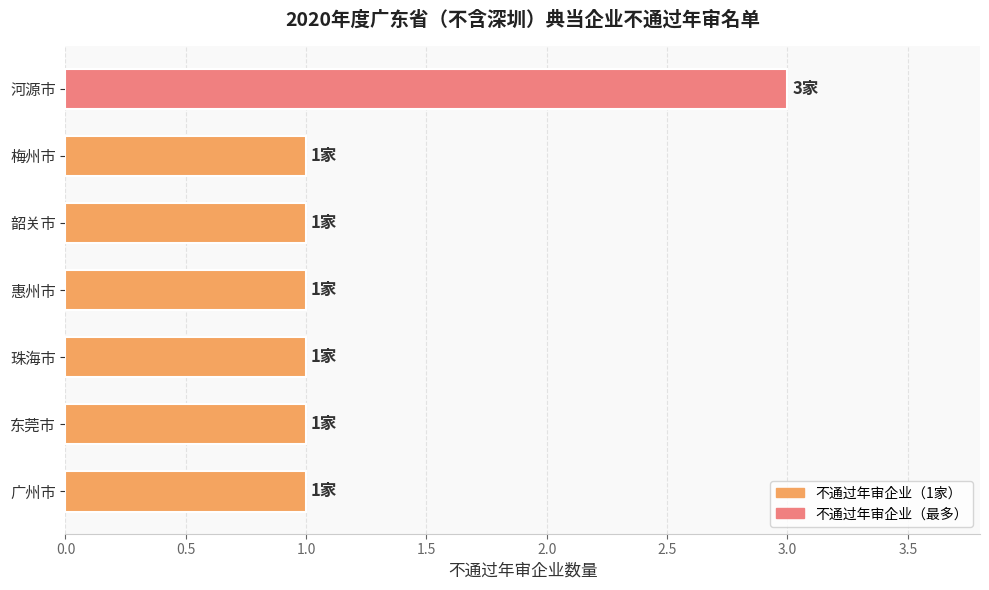

Are the bars horizontal?

Yes